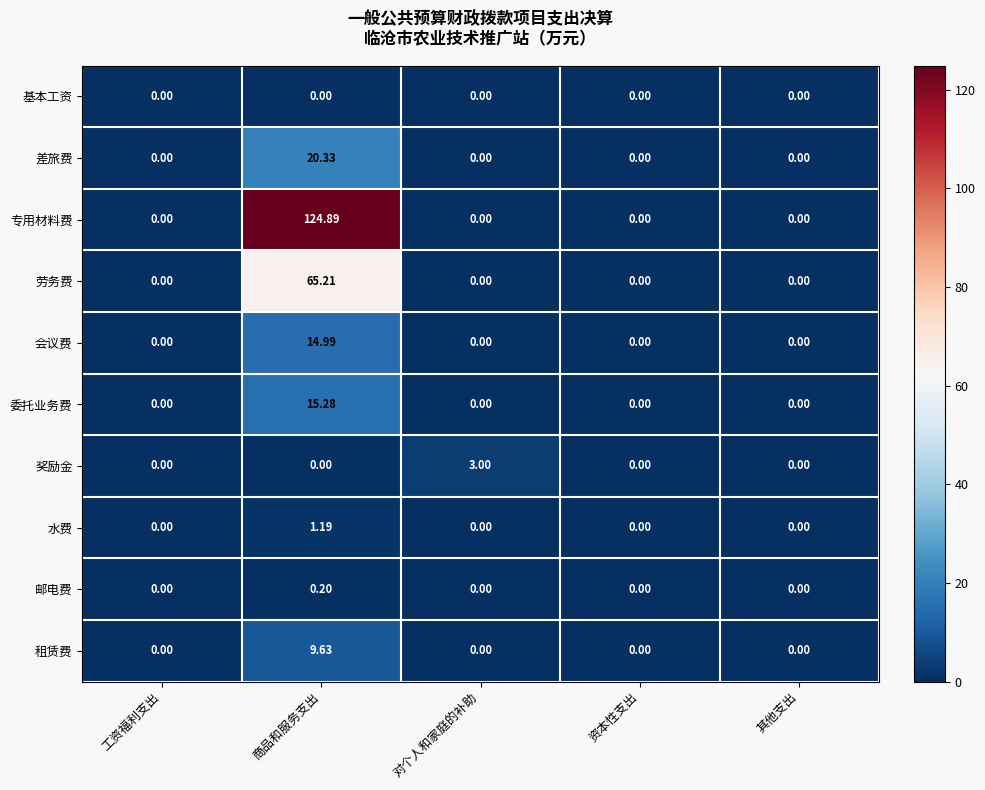

Rank the series by their maximum value, from lowest to highest.

基本工资, 邮电费, 水费, 奖励金, 租赁费, 会议费, 委托业务费, 差旅费, 劳务费, 专用材料费